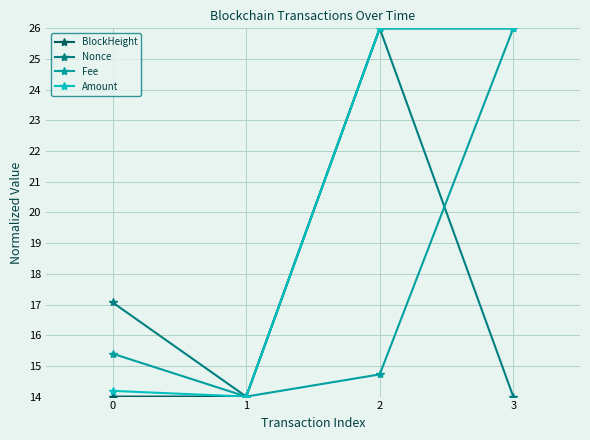

What is the maximum value for Fee?

26.0